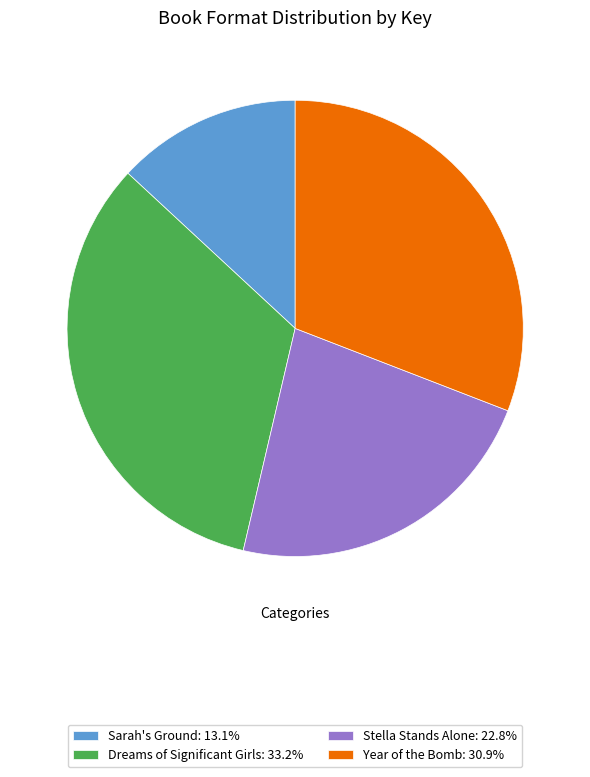

Do Year of the Bomb and Sarah's Ground together represent more than half of the pie?

No